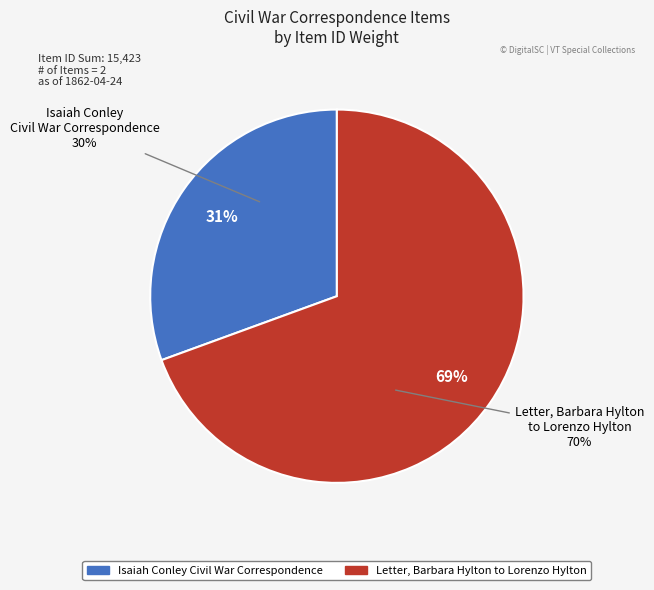

Which category accounts for the majority?

Letter, Barbara Hylton to Lorenzo Hylton